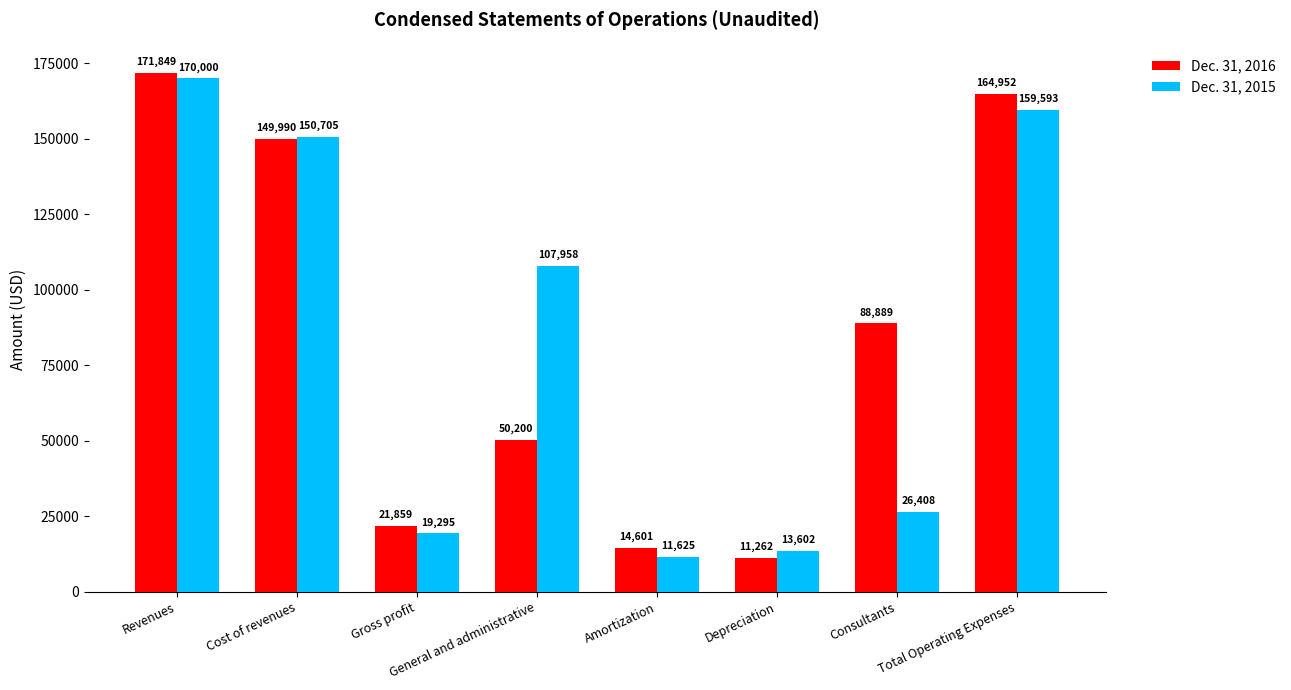

List the series in order of their peak value, highest first.

Dec. 31, 2016, Dec. 31, 2015